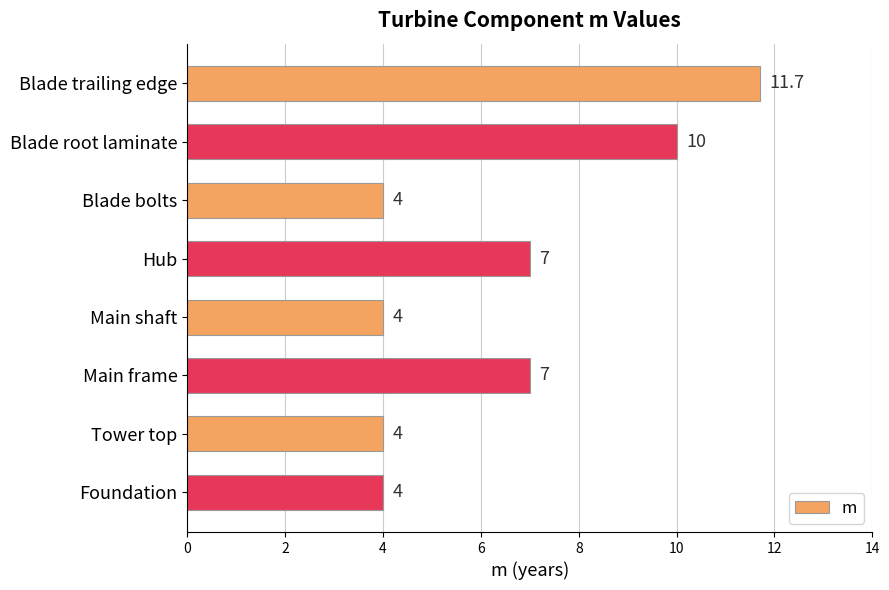

At which category does the chart reach its peak across all series?

Blade trailing edge